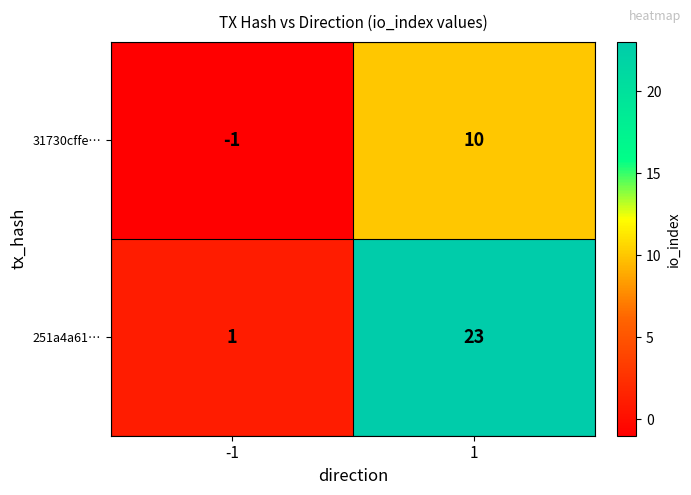

What is the greatest value displayed?

23